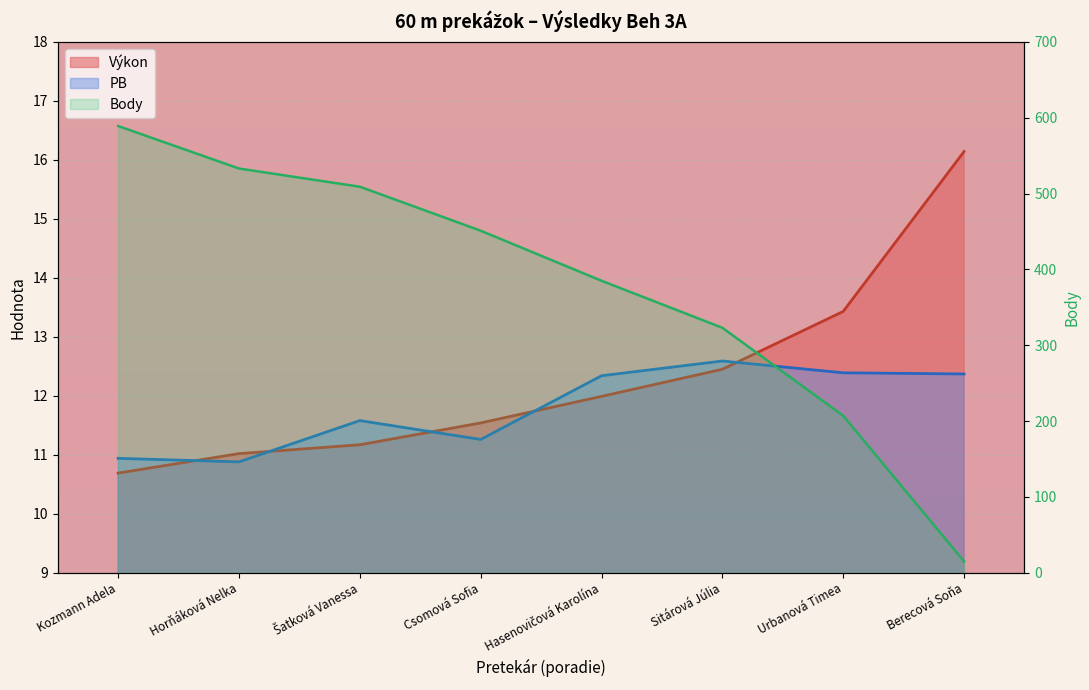

Where do Výkon and Body first cross each other?

Urbanová Timea and Berecová Soňa